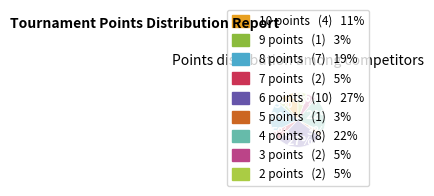

What percentage is the 9 points slice, to the nearest percent?

3%